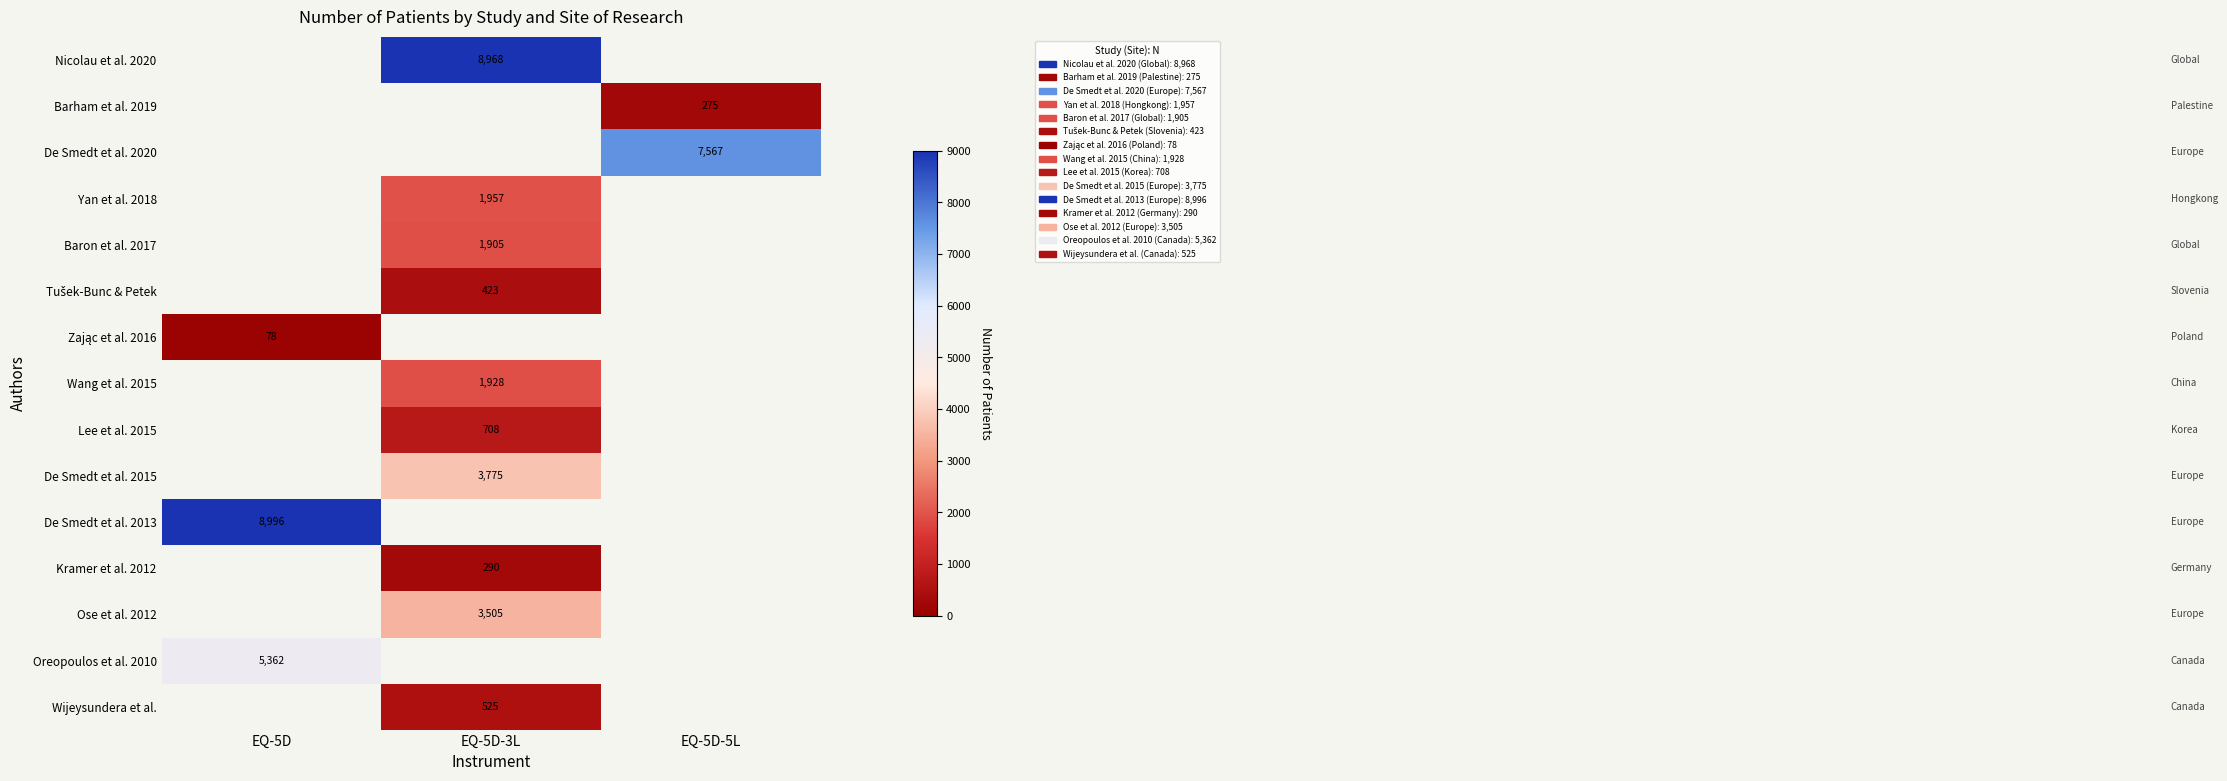

True or false: Oreopoulos et al. 2010 has a value of 8438 at EQ-5D.

False